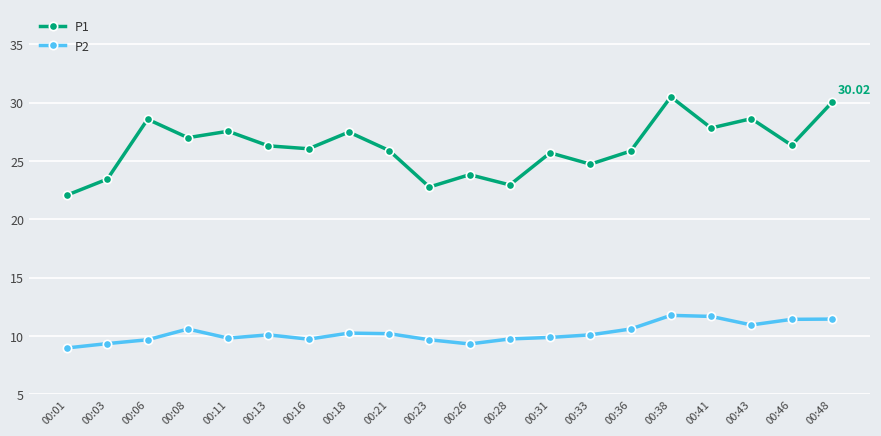

What is the average value of the P2 series?

10.3